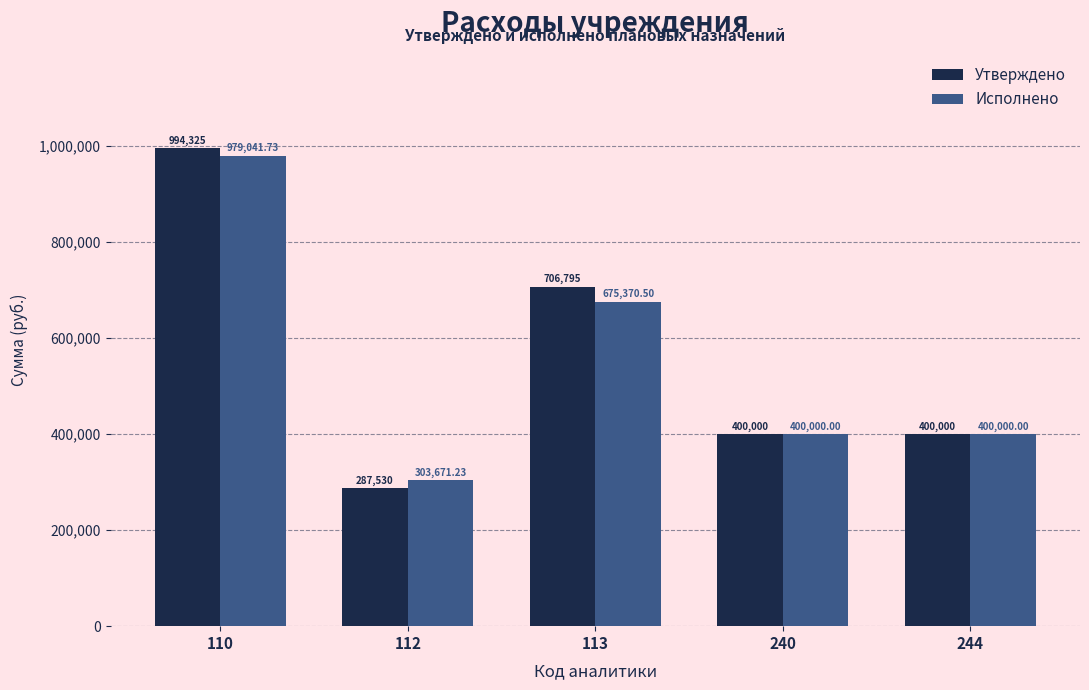

The Исполнено series shows 400000.0 at 244. True or false?

True